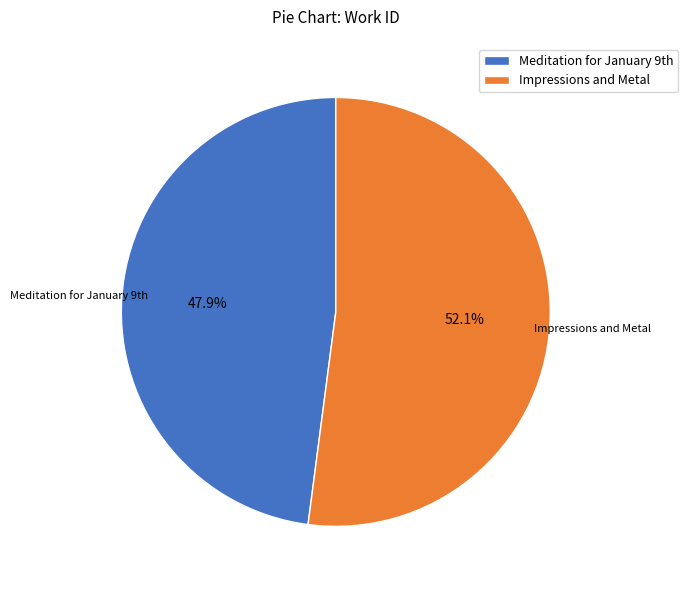

How many segments does this pie chart have?

2